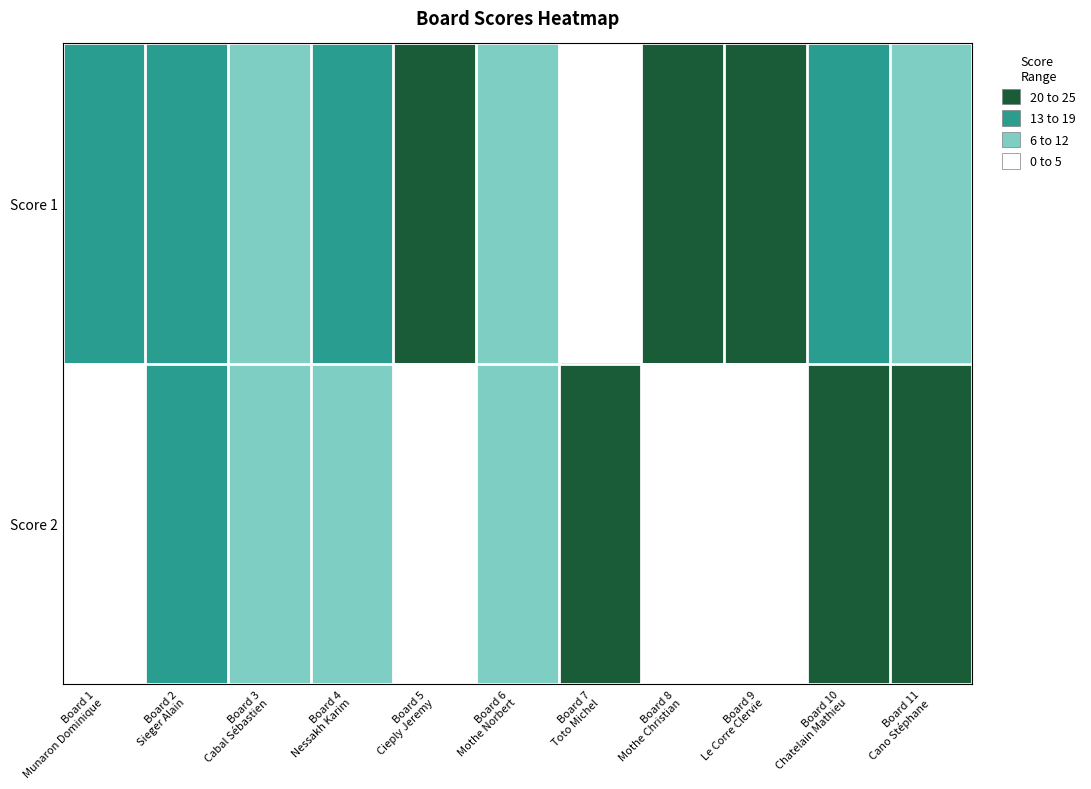

How many categories are shown in the chart?

11